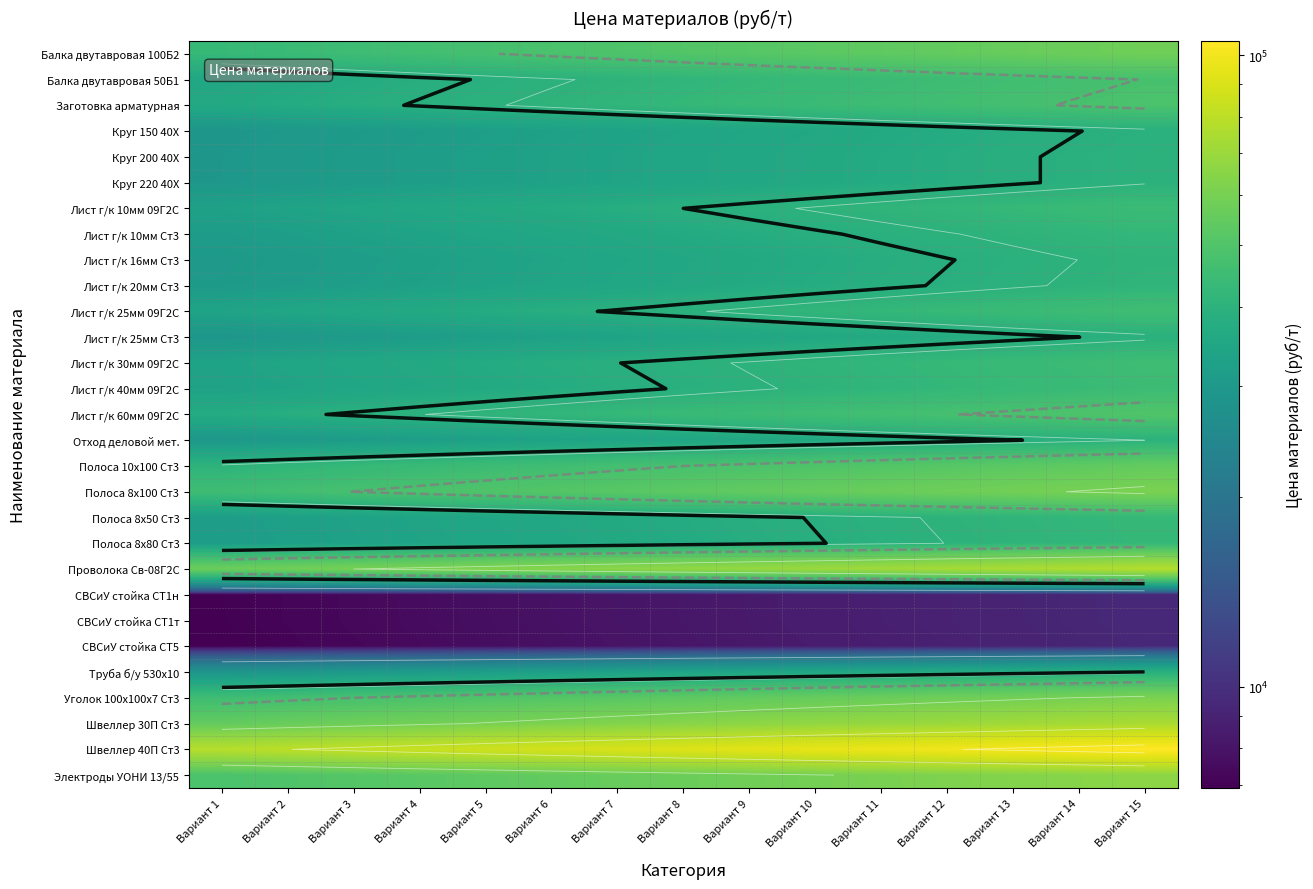

Is the value of Лист г/к 60мм 09Г2С at Вариант 6 greater than the value of Заготовка арматурная at Вариант 10?

No